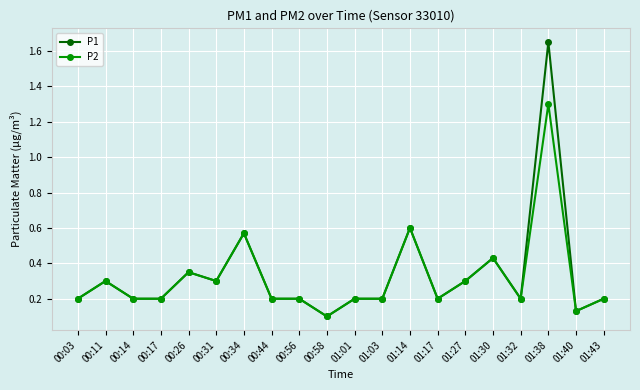

True or false: P1 has more than 1 points higher than both neighbors.

True